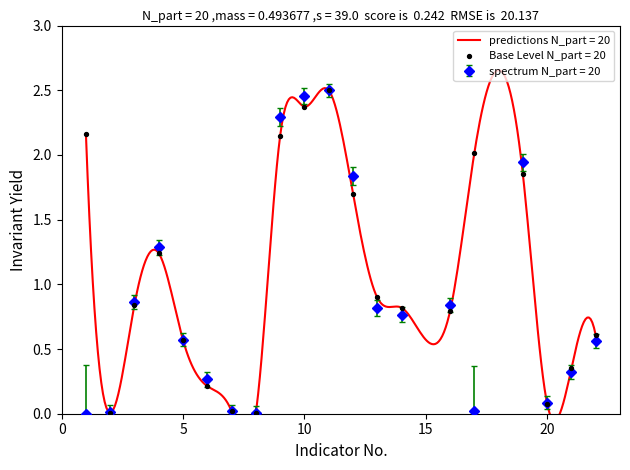

Is it true that spectrum N_part = 20 equals 0.6 at 5?

True